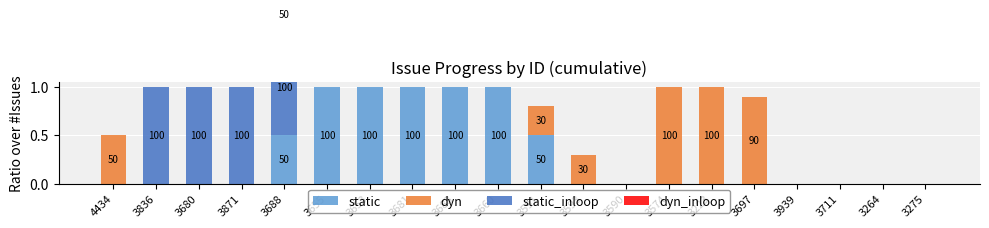

Rank the series by their maximum value, from highest to lowest.

static, dyn, static_inloop, dyn_inloop